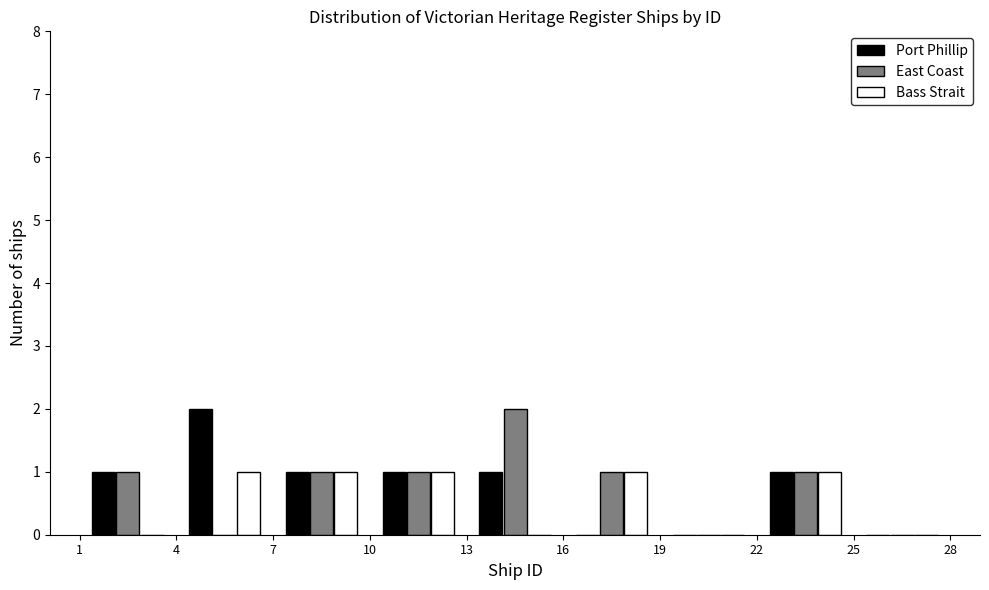

Reading left to right, transcribe this chart: for each range on the x-axis, give the height of each series' bar. The values are not printed on the chart, so give them approximately, as read against the axis.

1 to 4: Port Phillip=1	East Coast=1	Bass Strait=0
4 to 7: Port Phillip=2	East Coast=0	Bass Strait=1
7 to 10: Port Phillip=1	East Coast=1	Bass Strait=1
10 to 13: Port Phillip=1	East Coast=1	Bass Strait=1
13 to 16: Port Phillip=1	East Coast=2	Bass Strait=0
16 to 19: Port Phillip=0	East Coast=1	Bass Strait=1
19 to 22: Port Phillip=0	East Coast=0	Bass Strait=0
22 to 25: Port Phillip=1	East Coast=1	Bass Strait=1
25 to 28: Port Phillip=0	East Coast=0	Bass Strait=0